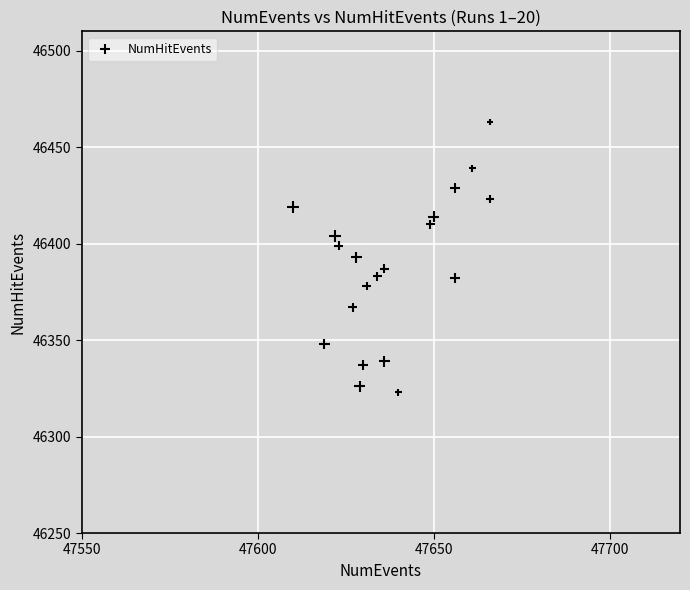

What is the range of X values (max minus min)?

56